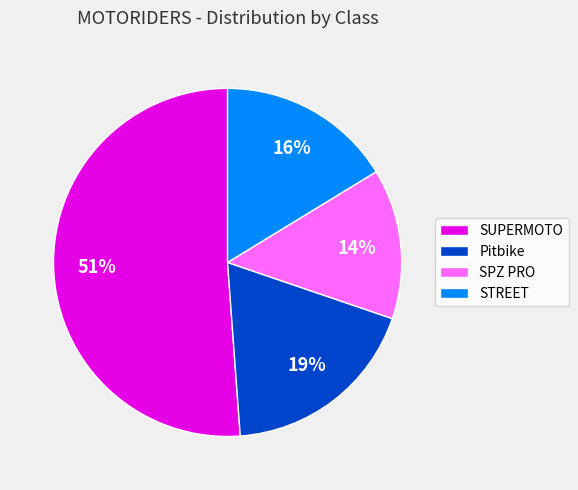

Rank the categories by value from highest to lowest.

SUPERMOTO, Pitbike, STREET, SPZ PRO